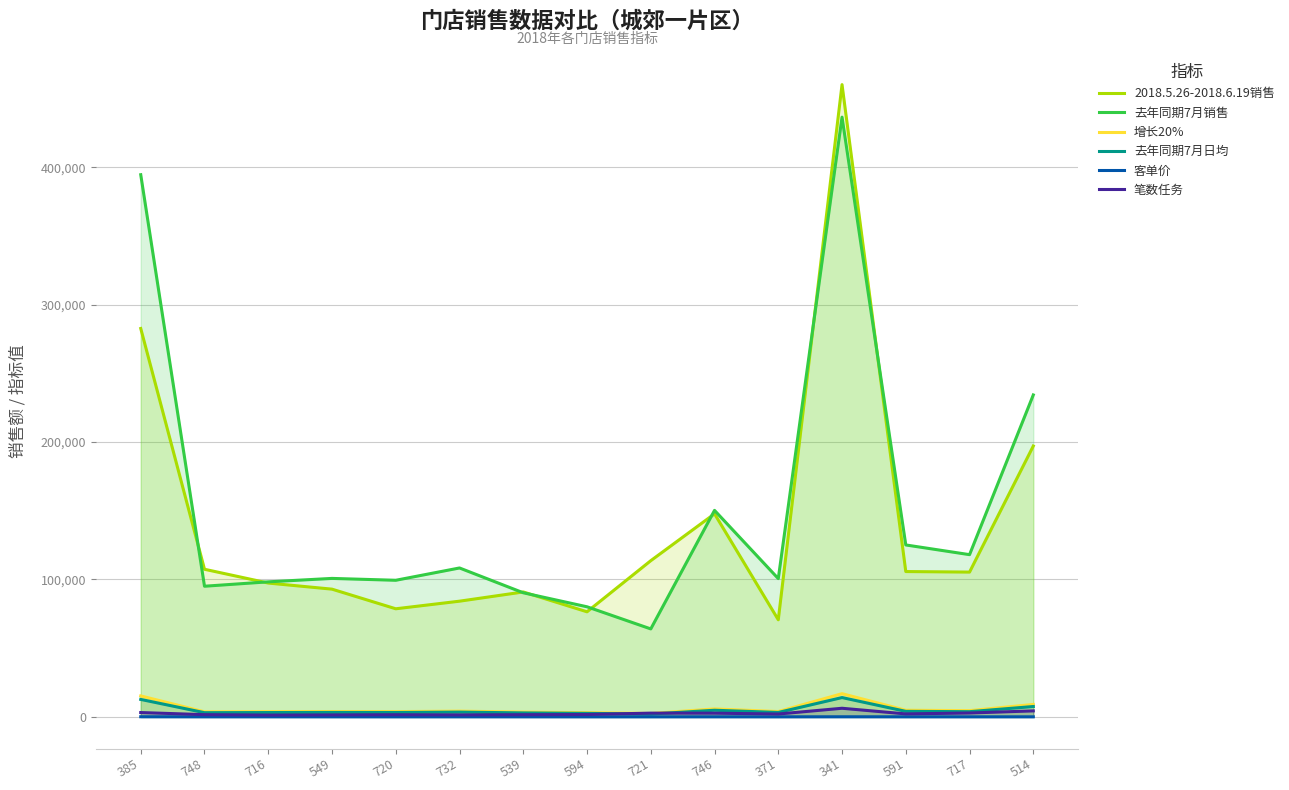

What is the difference between the maximum and minimum values in the 2018.5.26-2018.6.19销售 series?

389452.9